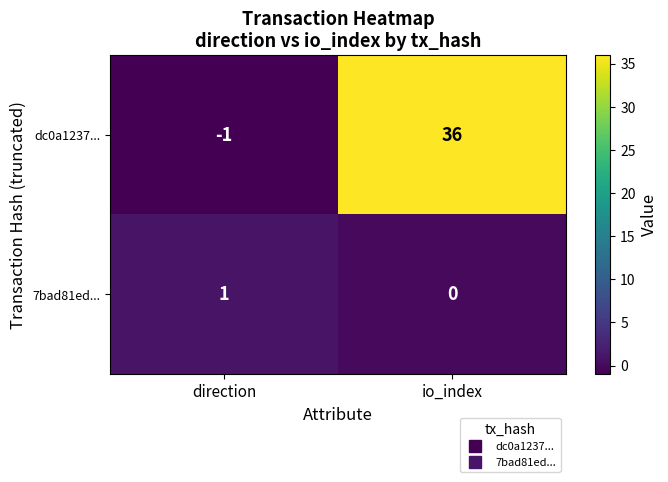

What is the spread (max minus min) of values at direction?

2